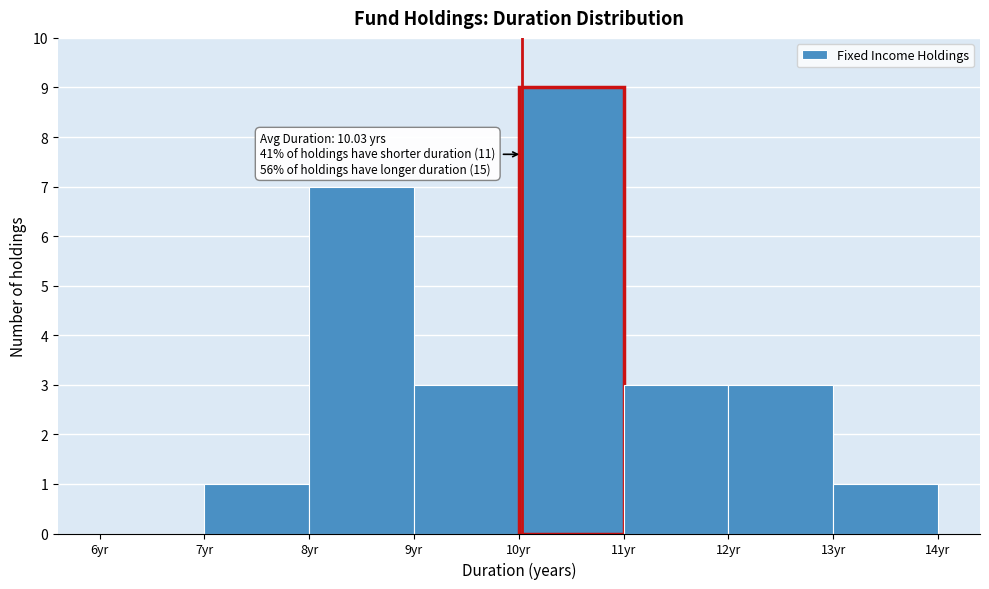

Which range on the x-axis has the tallest bar?

10 to 11